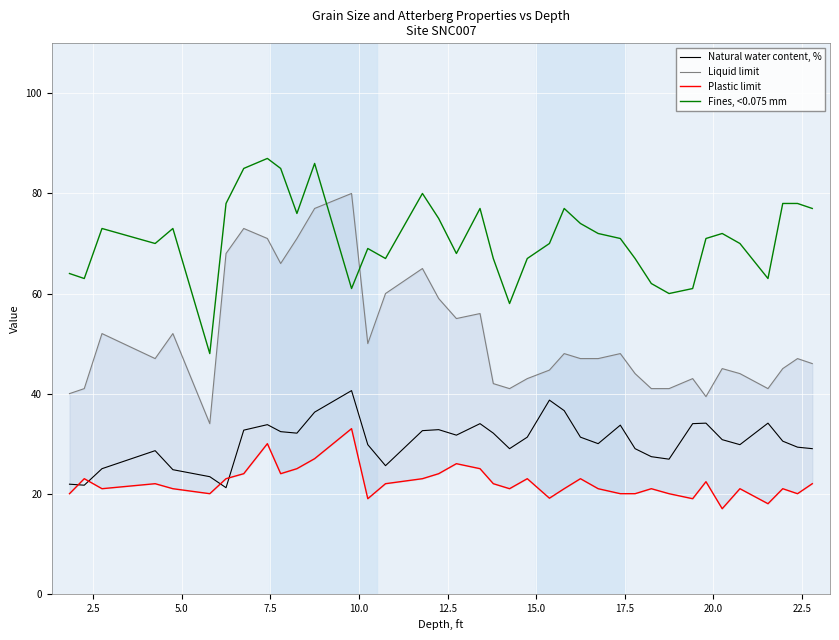

What is the minimum value for Natural water content, %?

21.2